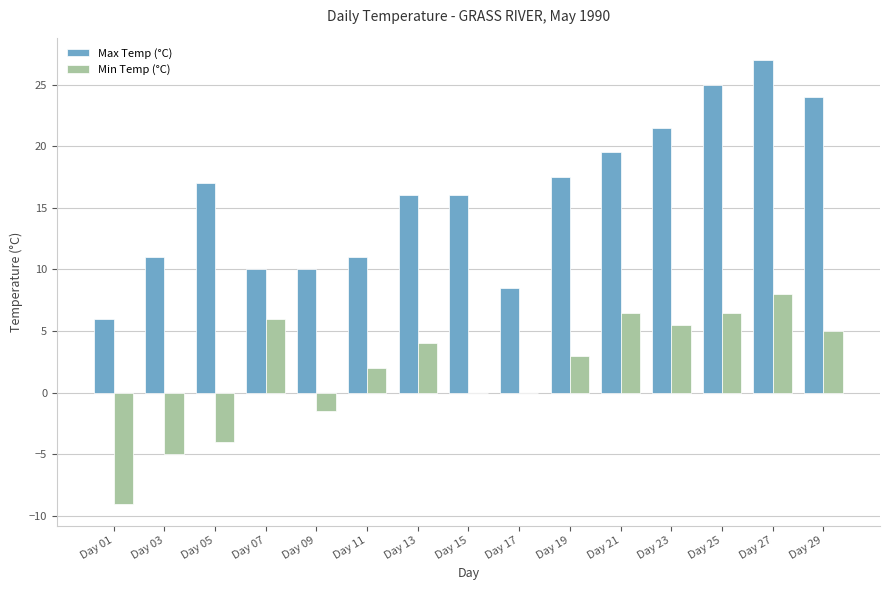

Are the bars grouped side by side (vs. stacked)?

Yes